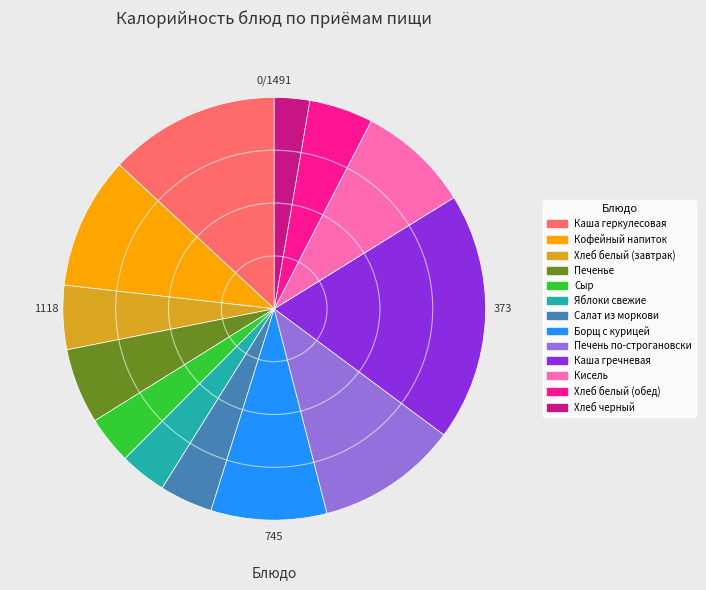

Is it true that Печень по-строгановски is 1% of the pie?

False